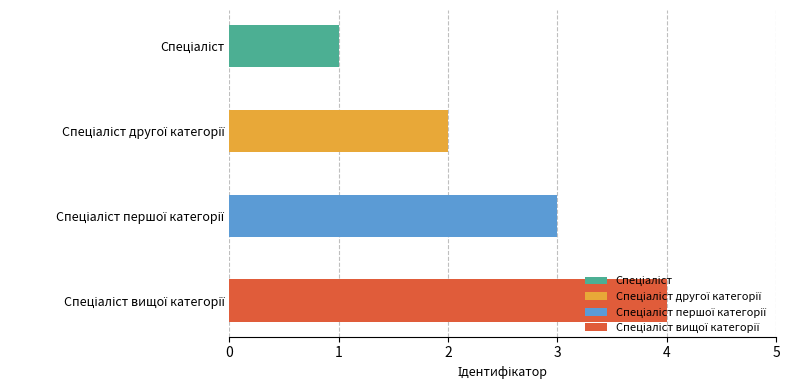

Which has a higher value, Спеціаліст or Спеціаліст вищої категорії?

Спеціаліст вищої категорії